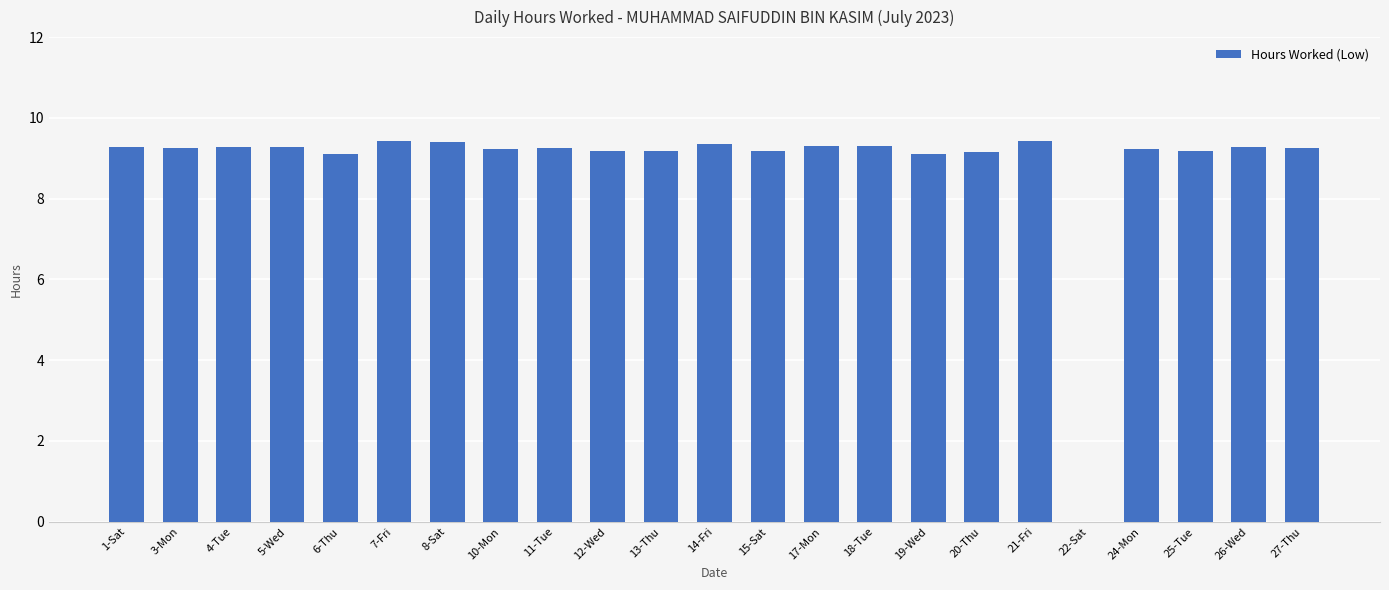

What is the sum of all values?

203.7